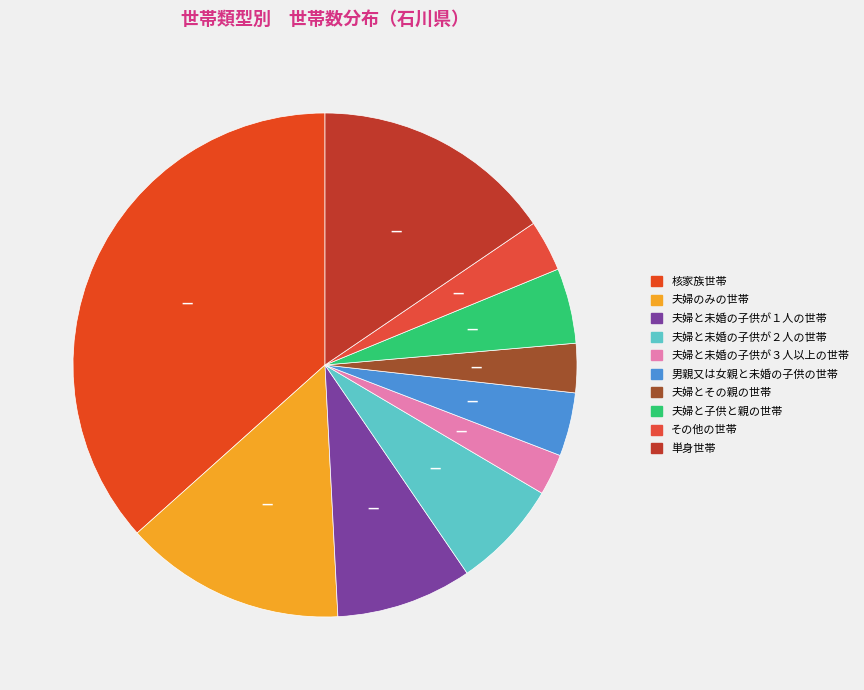

True or false: 単身世帯 accounts for 16% of the total.

True